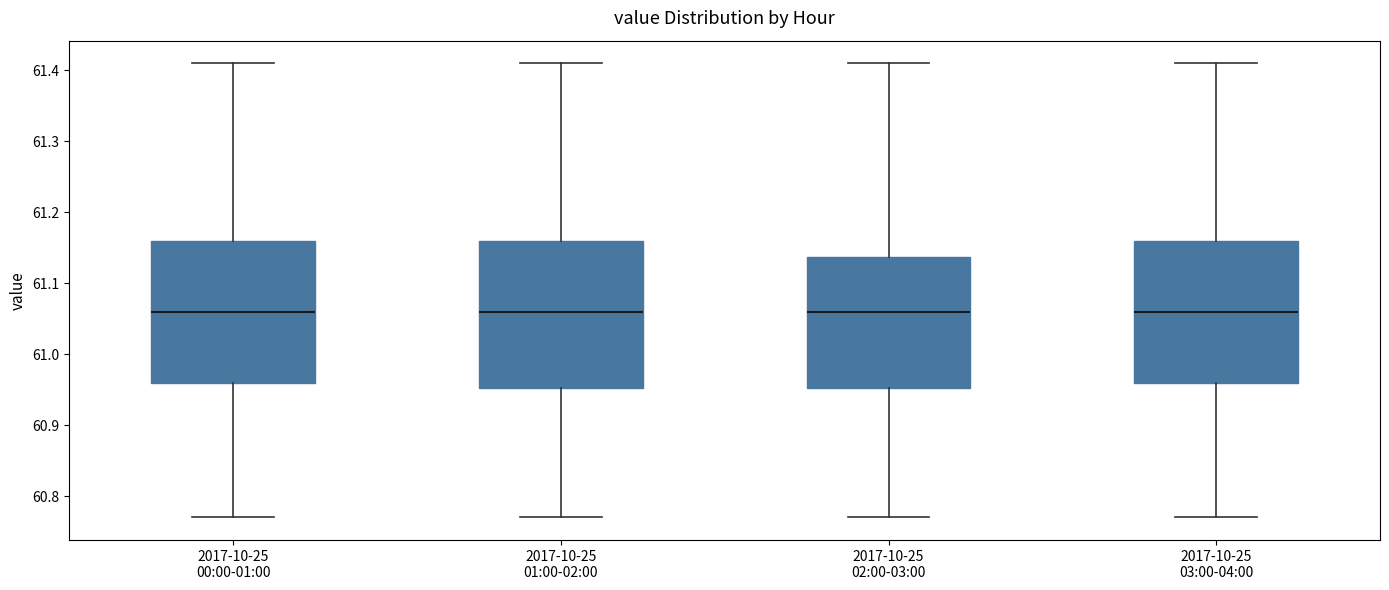

Reading left to right, read every box against the y-axis: the position of its median line, the range the box covers, and the ends of its whiskers. The values are not printed on the chart, so give them approximately, as read against the axis.

2017-10-25 00:00-01:00: median 61.06, box 60.96 to 61.16, whiskers 60.77 to 61.41
2017-10-25 01:00-02:00: median 61.06, box 60.95 to 61.16, whiskers 60.77 to 61.41
2017-10-25 02:00-03:00: median 61.06, box 60.95 to 61.14, whiskers 60.77 to 61.41
2017-10-25 03:00-04:00: median 61.06, box 60.96 to 61.16, whiskers 60.77 to 61.41